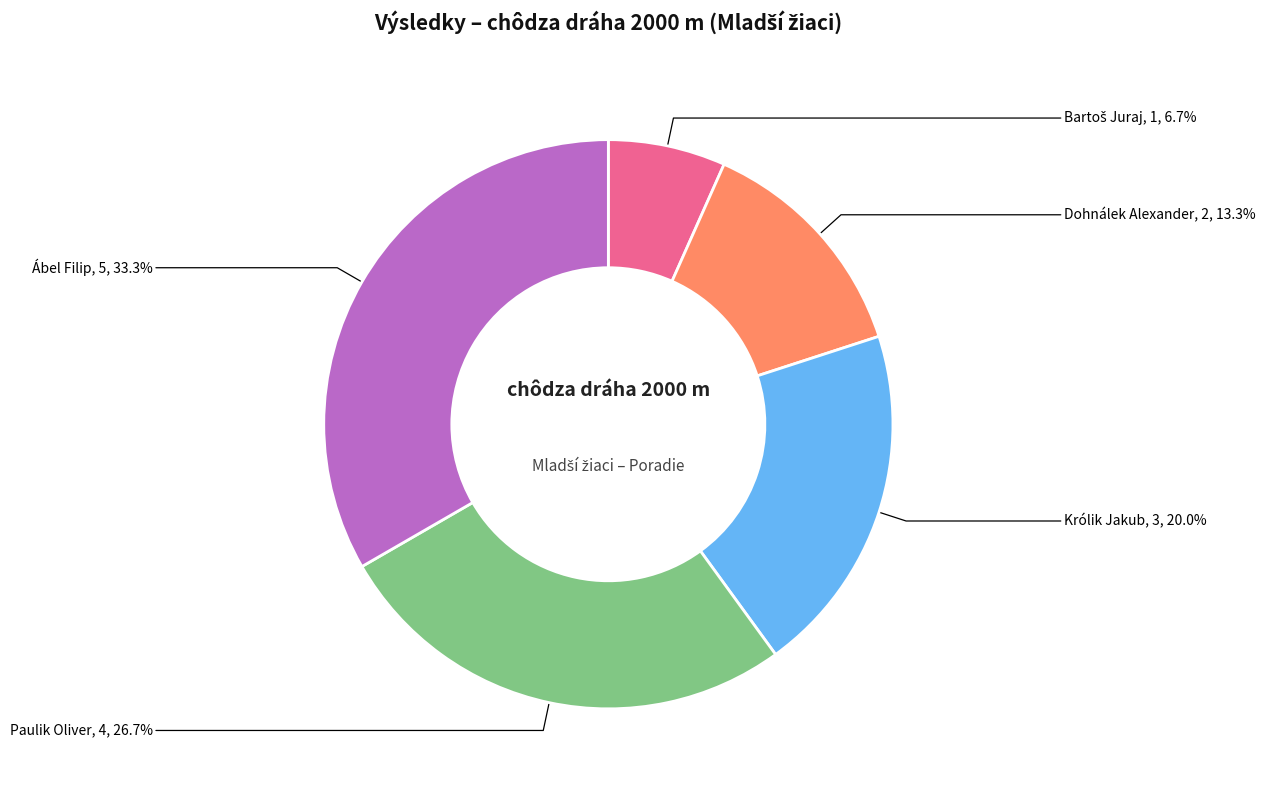

Is there any slice that represents more than half of the pie?

No